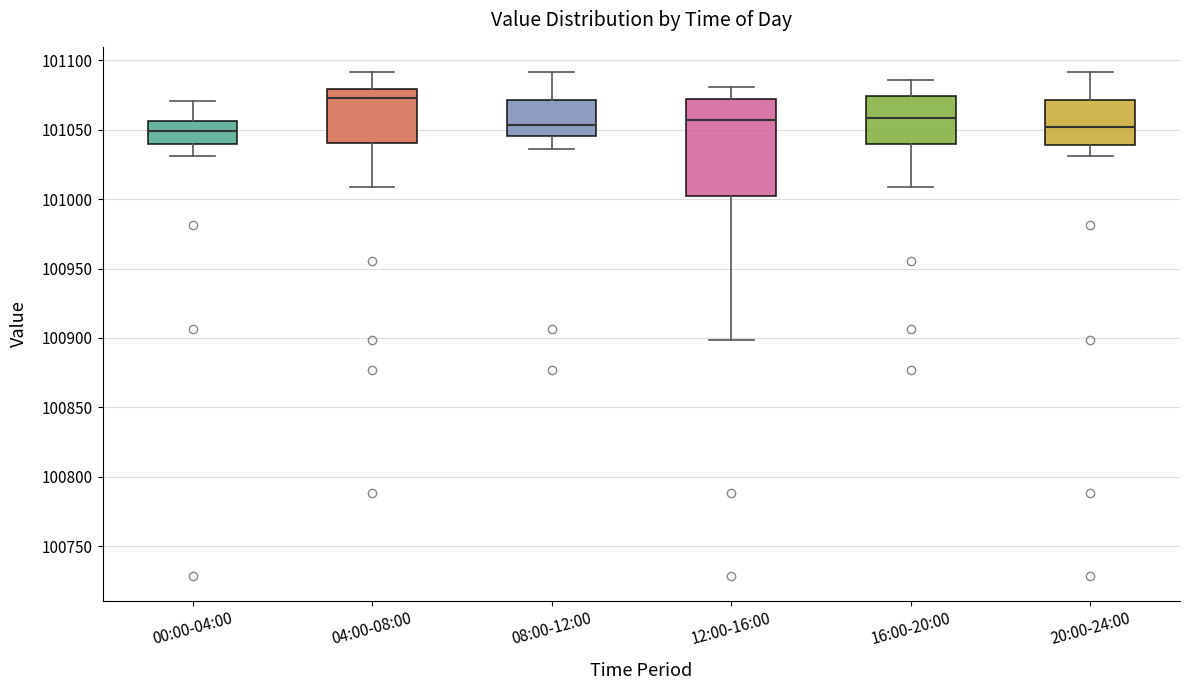

Comparing the boxes themselves (not the whiskers), which one is the tallest?

12:00-16:00